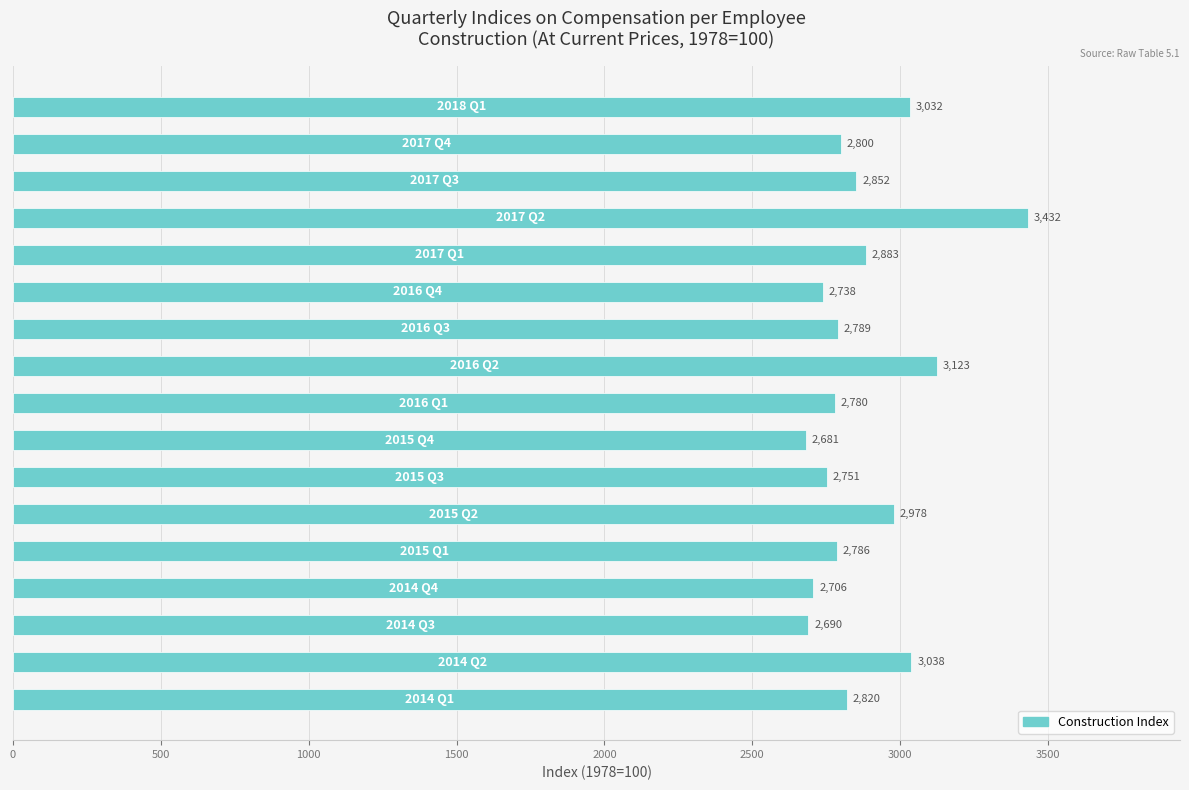

What is the average value?

2875.2